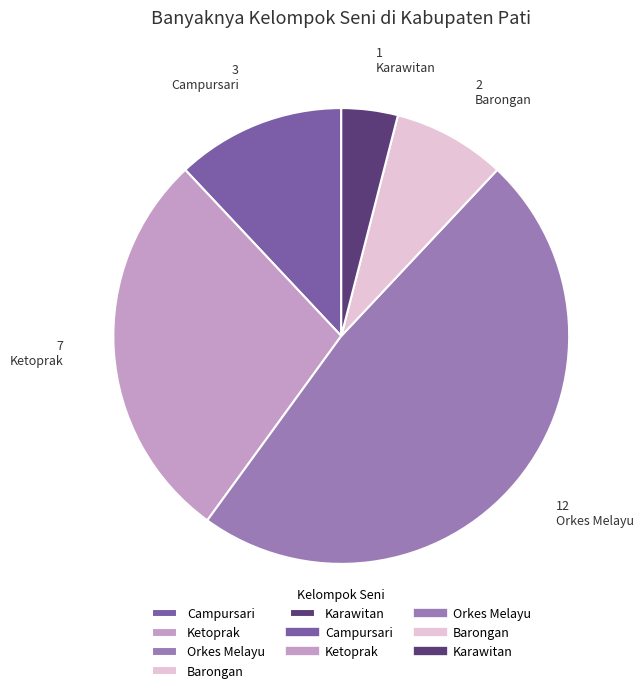

Rank the categories by value from highest to lowest.

Orkes Melayu, Ketoprak, Campursari, Barongan, Karawitan